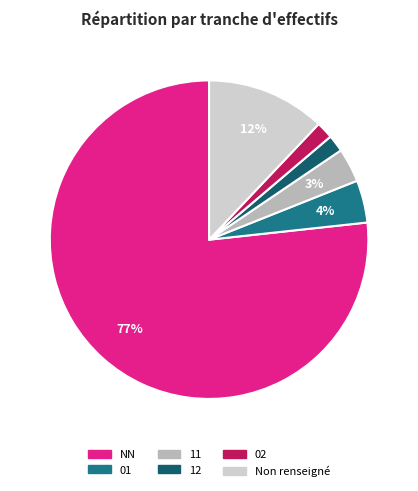

To the nearest percent, what is the difference between the largest and smallest slice percentages?

75%